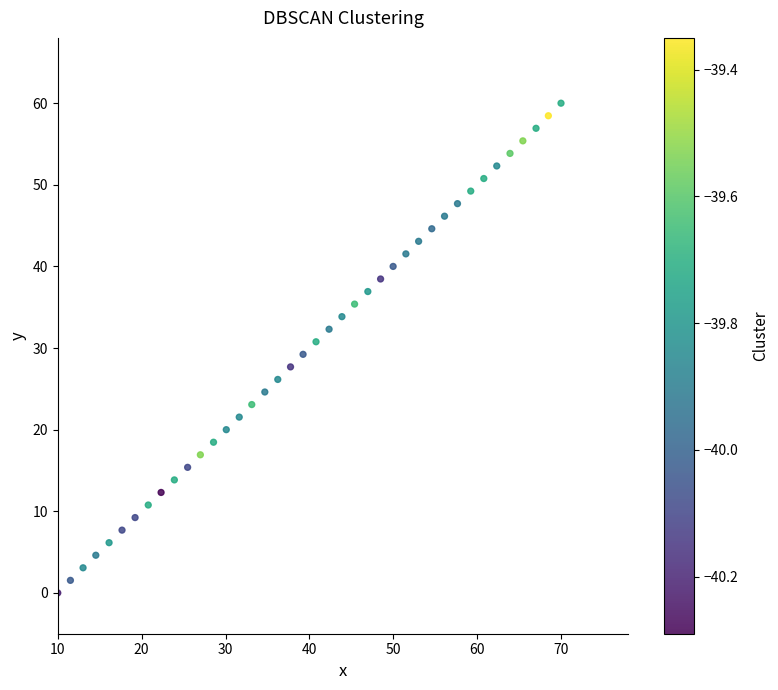

What is the range of Y values (max minus min)?

60.0